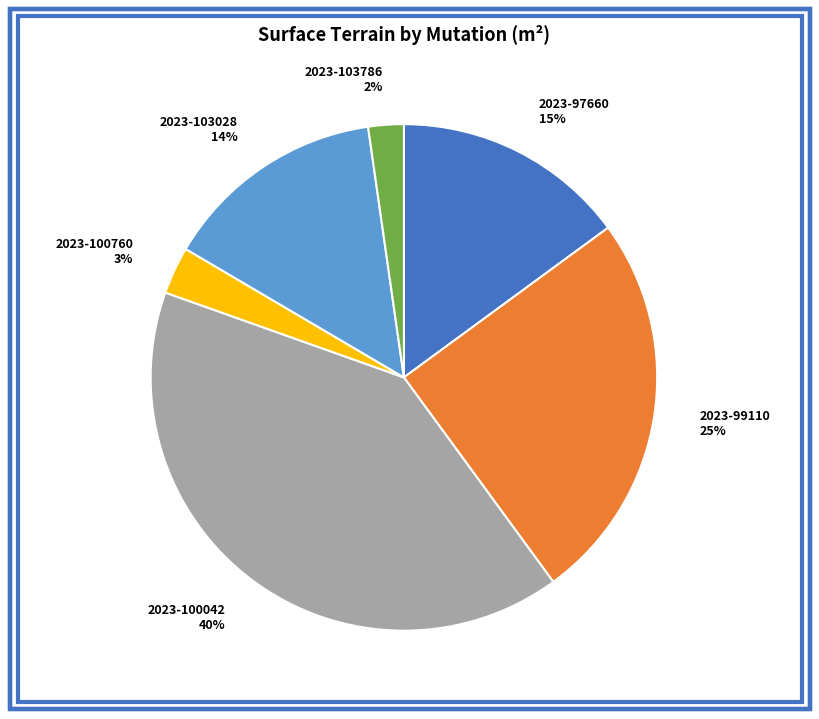

What is the largest slice in the pie chart?

2023-100042 40%